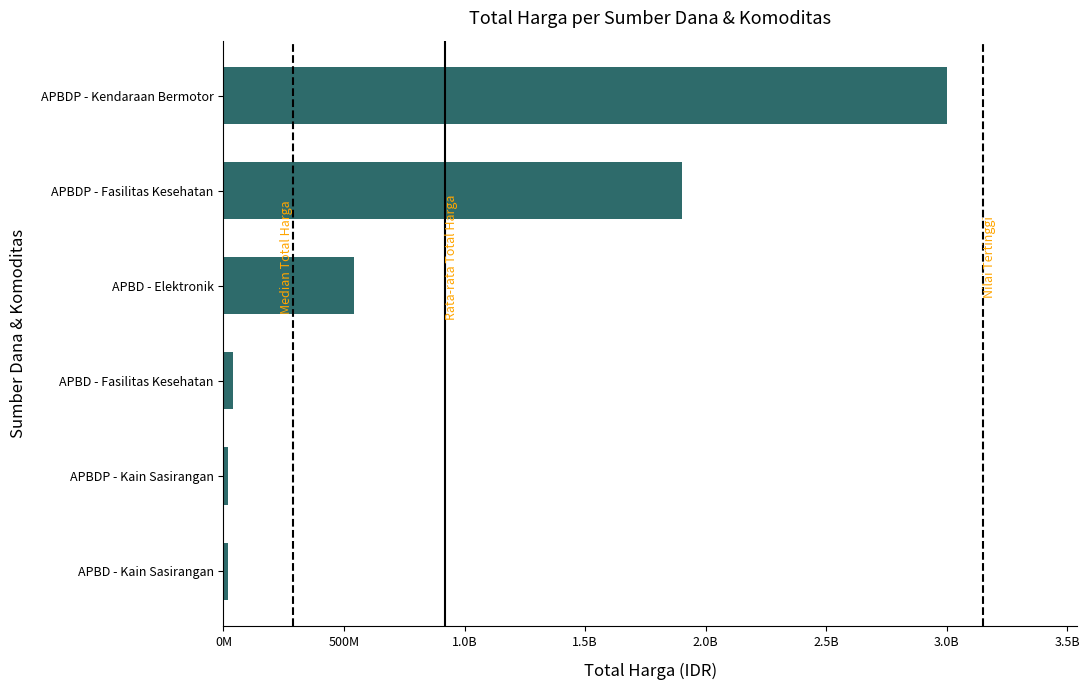

What is the difference between the second highest and minimum values?

1884567900